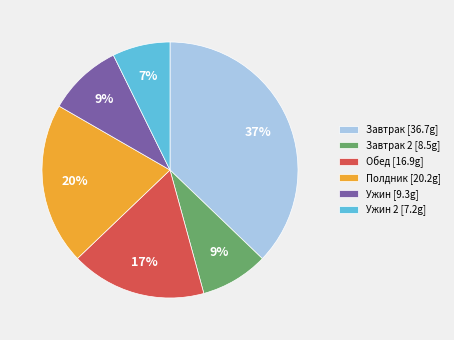

Combined, do Ужин [9.3g] and Полдник [20.2g] account for over 50%?

No